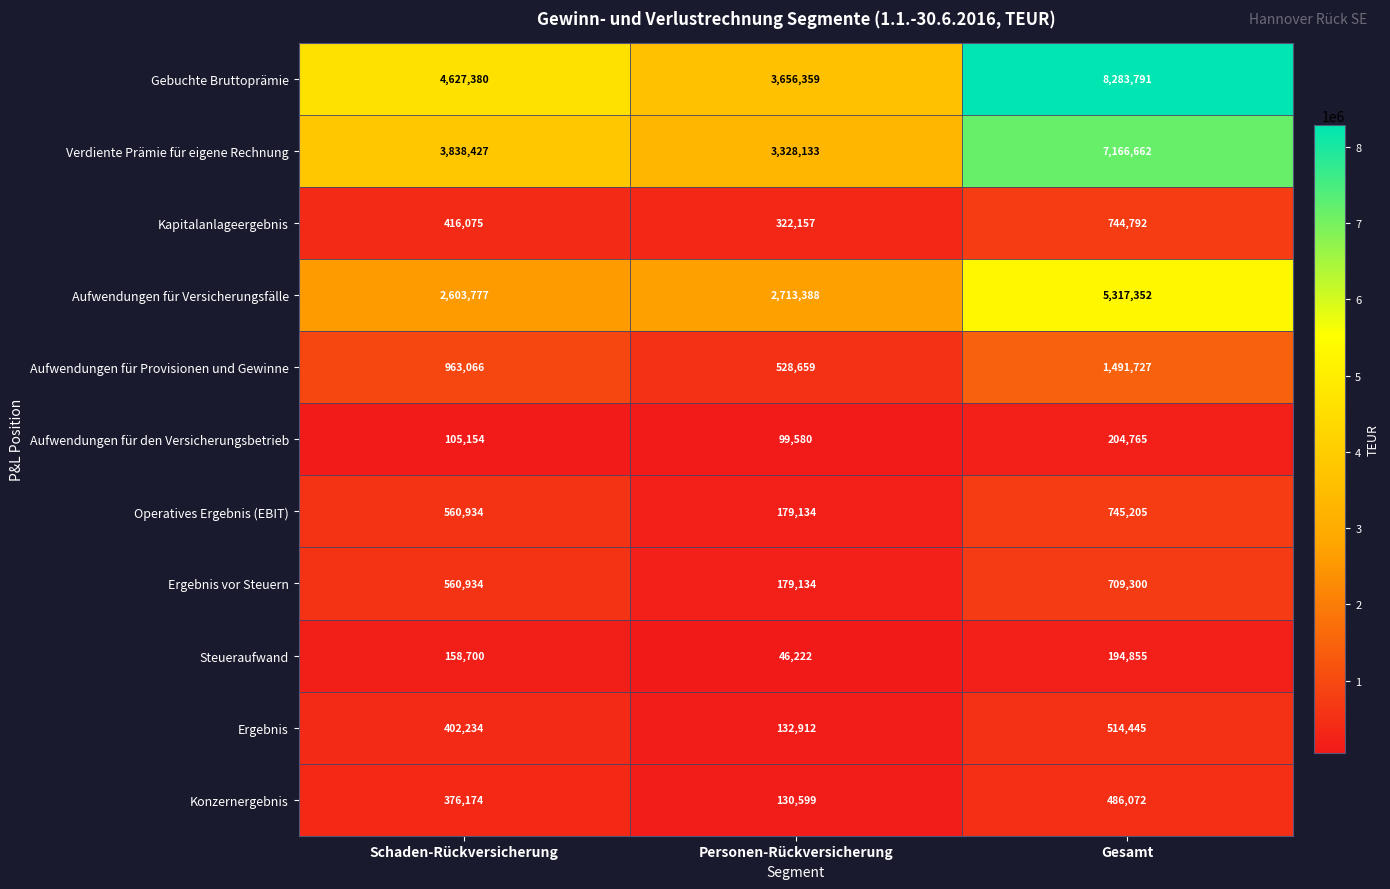

How many distinct data groups are displayed?

11